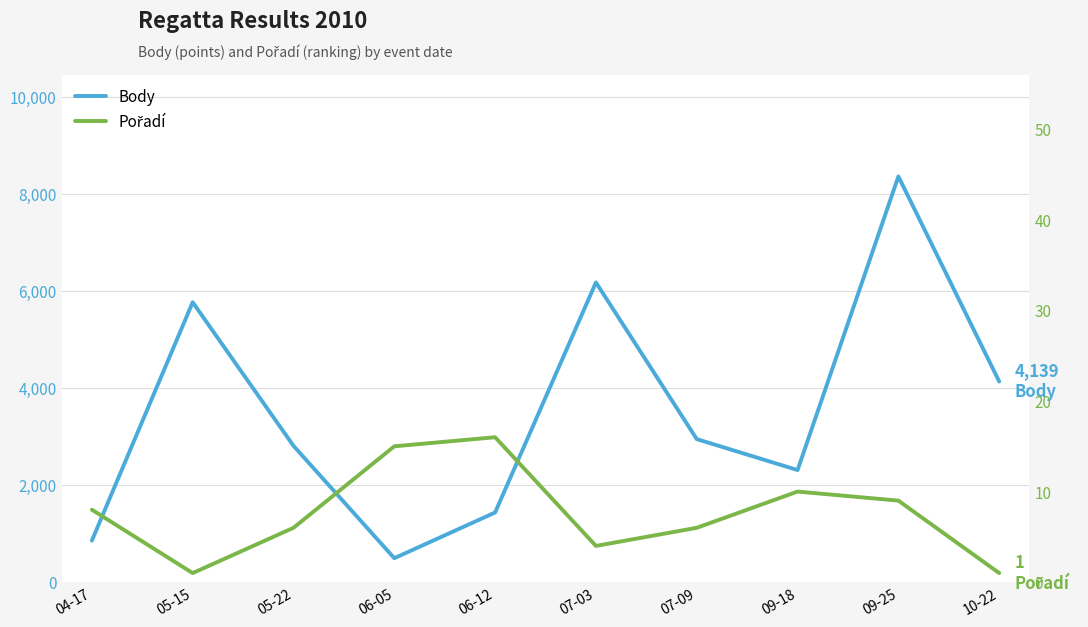

Where is the first local minimum for Body?

06-05